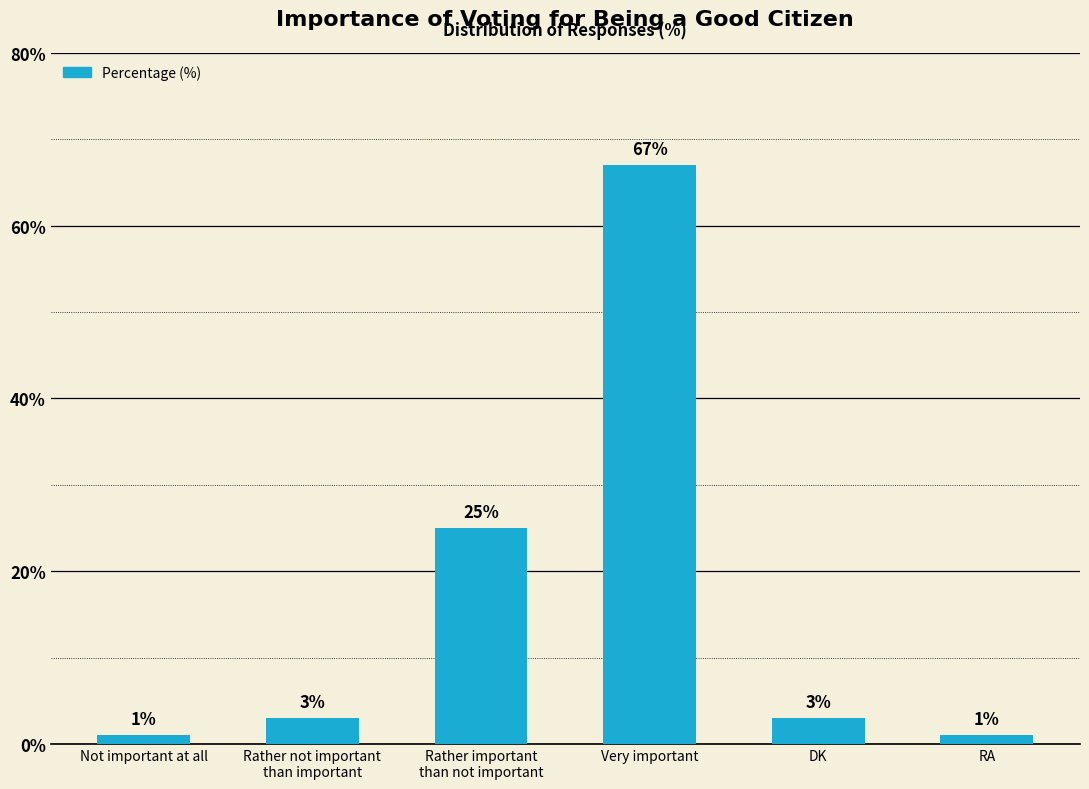

Reading left to right, extract all data points from this chart.

1	3	25	67	3	1